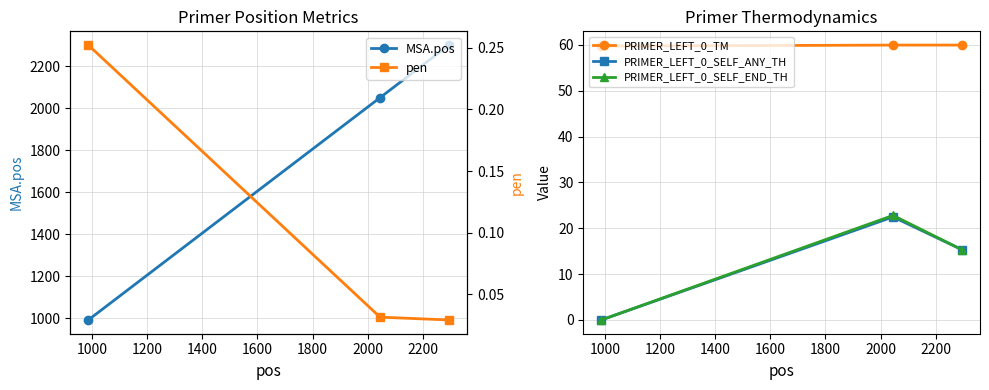

Reading left to right, extract all data points from this chart.

MSA.pos: 800=992.0	1000=2050.0	1200=2300.0
PRIMER_LEFT_0_TM: 800=59.7	1000=60.0	1200=60.0
PRIMER_LEFT_0_SELF_ANY_TH: 800=0.0	1000=22.5	1200=15.3
PRIMER_LEFT_0_SELF_END_TH: 800=0.0	1000=22.8	1200=15.3
pen: 800=0.3	1000=0.0	1200=0.0